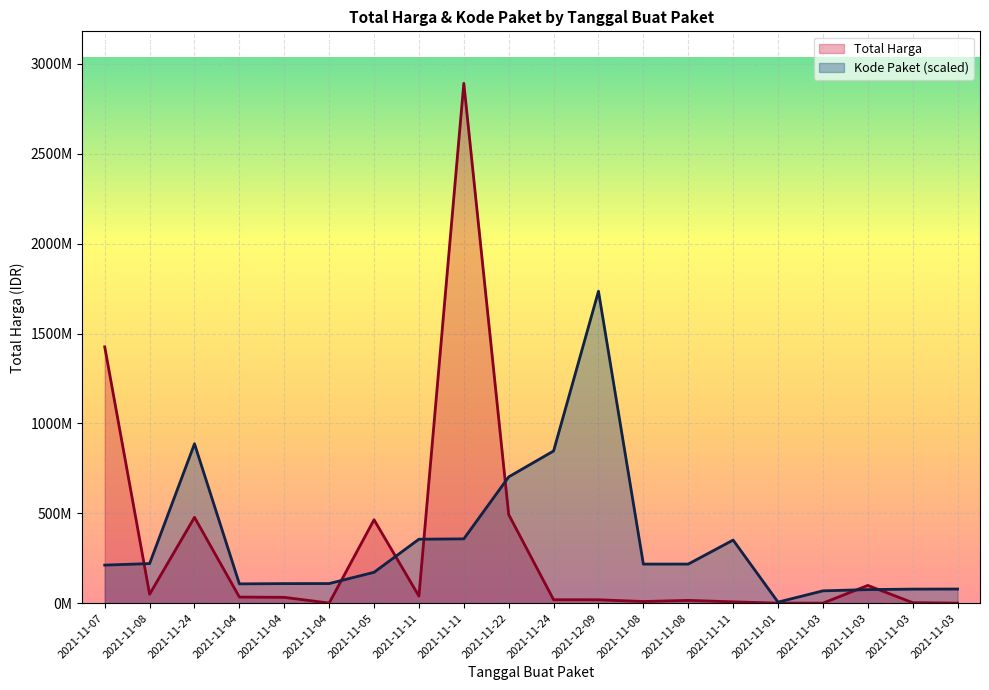

Which series ends up on top after the final intersection of Kode Paket and Total Harga?

Kode Paket